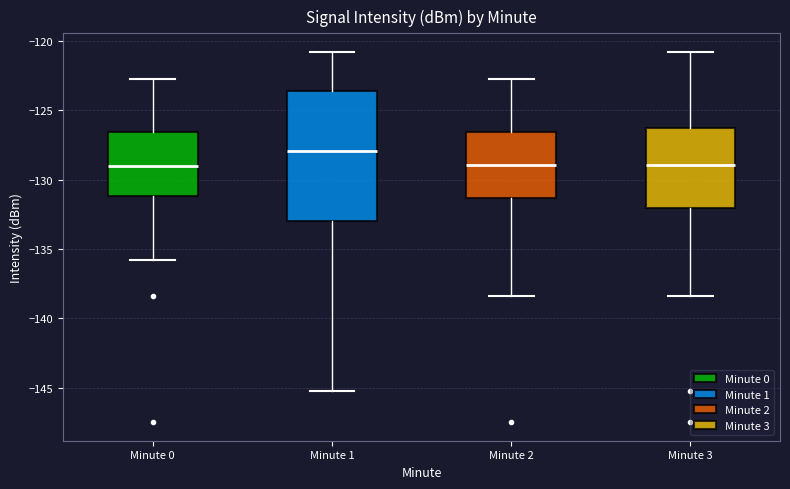

Where is the upper edge of the box for Minute 0 on the y-axis? The values are not printed on the chart, so give them approximately, as read against the axis.

-126.5